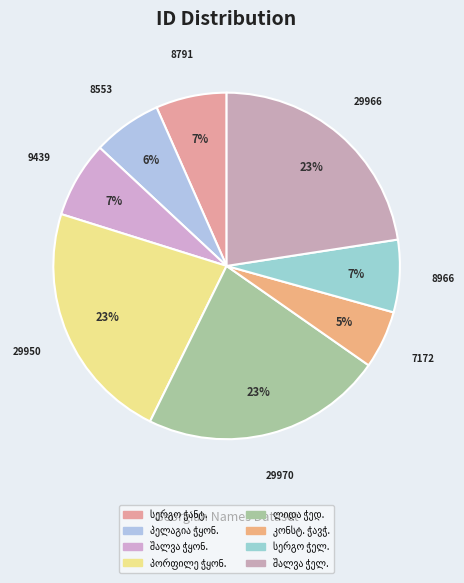

Count the number of slices in the pie.

8